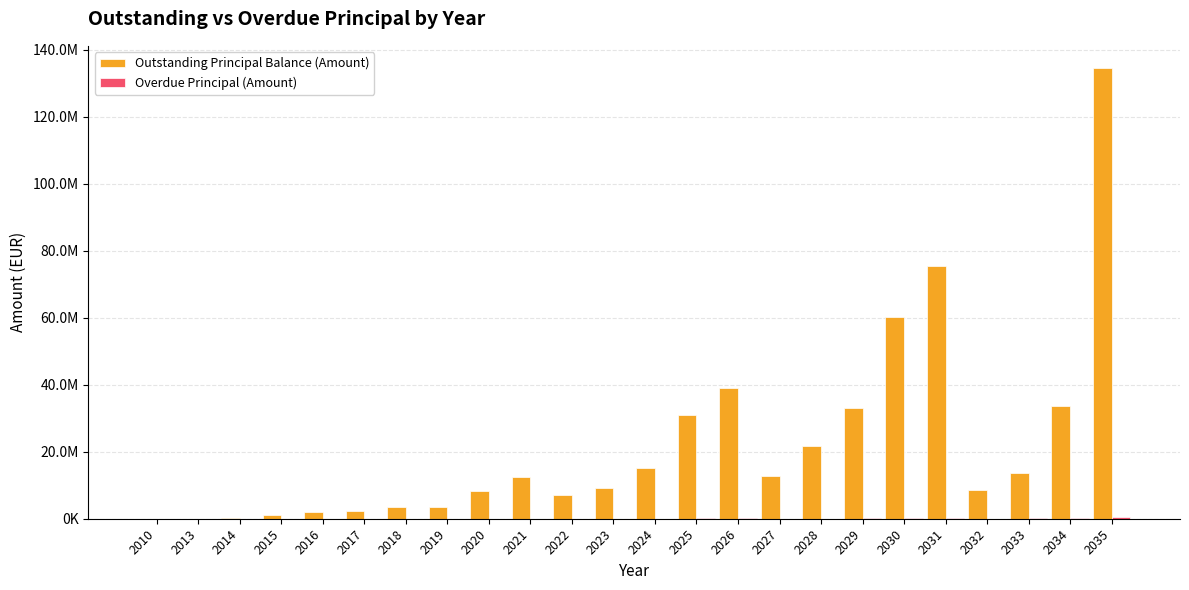

Which series has the largest total across all categories?

Outstanding Principal Balance (Amount)